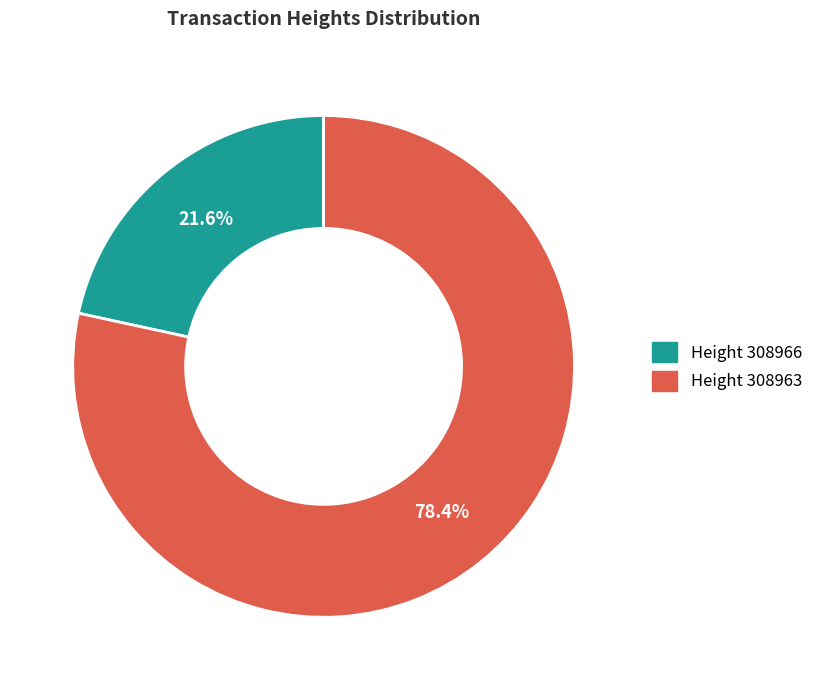

Which slice is the largest?

Height 308963